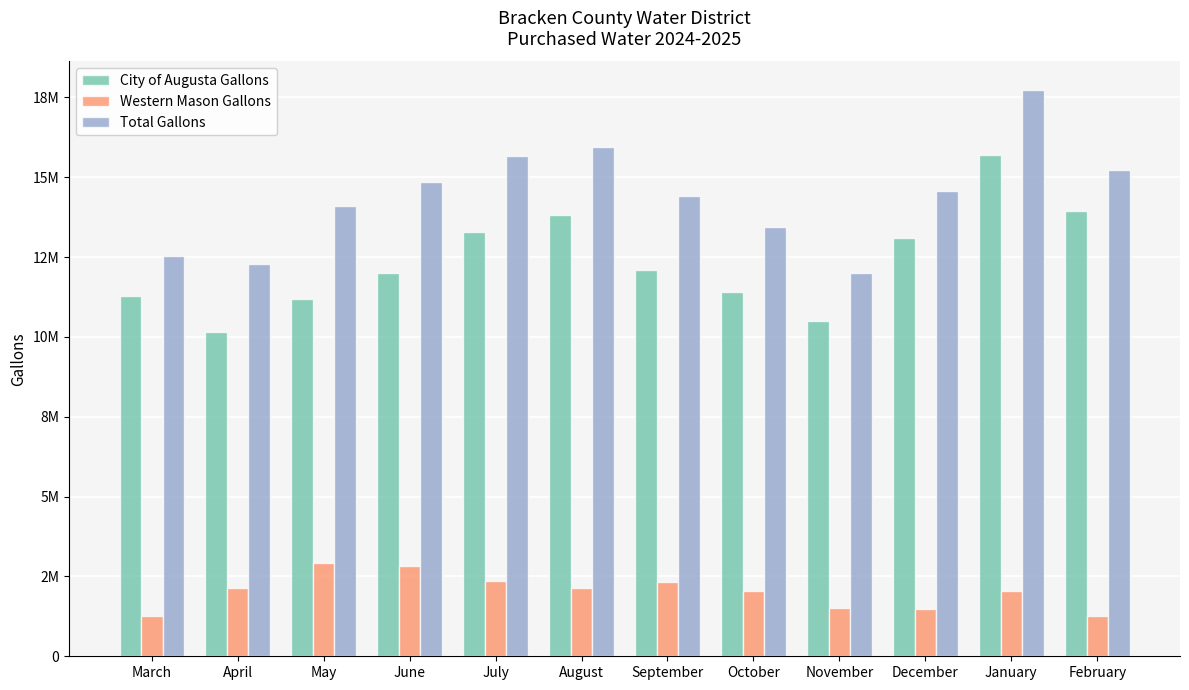

What are all the series names shown in the legend?

City of Augusta Gallons, Western Mason Gallons, Total Gallons